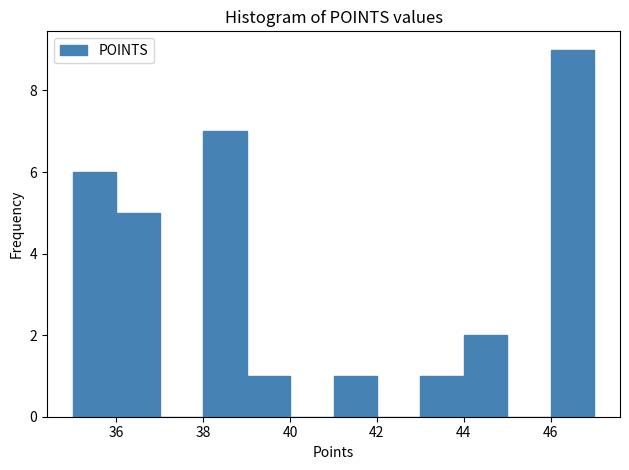

Over which range of the x-axis is the bar tallest?

46 to 47